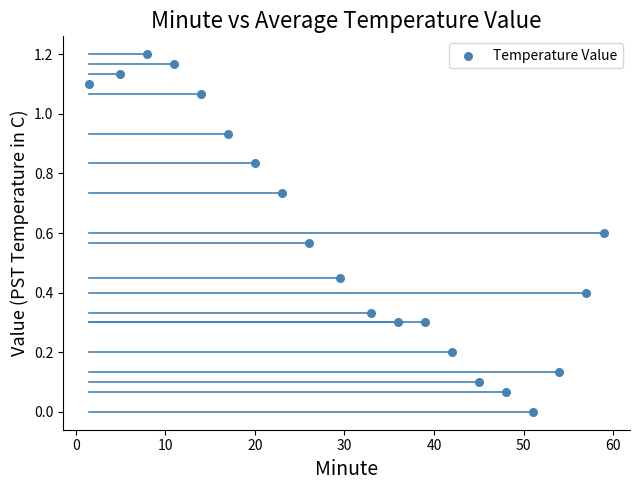

What is the range of X values (max minus min)?

57.5